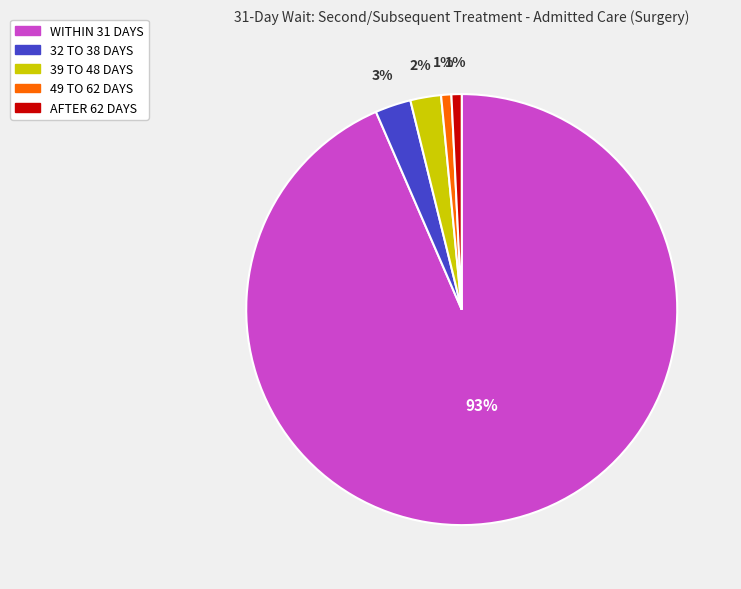

To the nearest percent, what is the average slice percentage?

20%